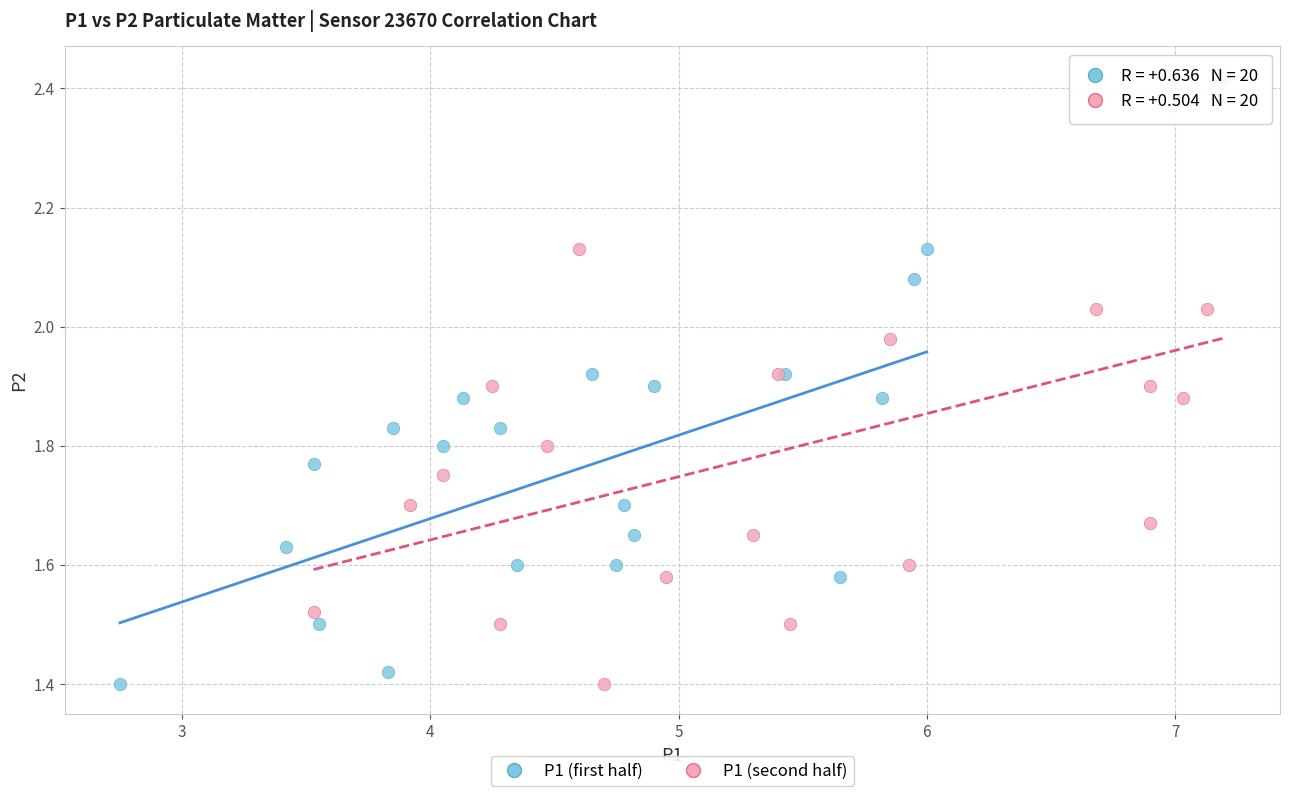

Which series has the widest spread of Y values?

P1 (second half)